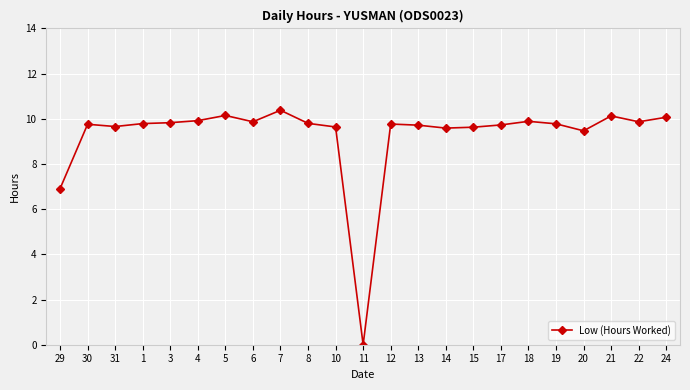

What is the greatest value displayed?

10.4